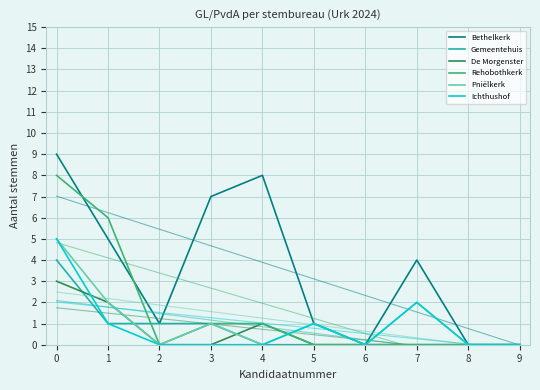

Count the Gemeentehuis values in the range 0 to 1.

9